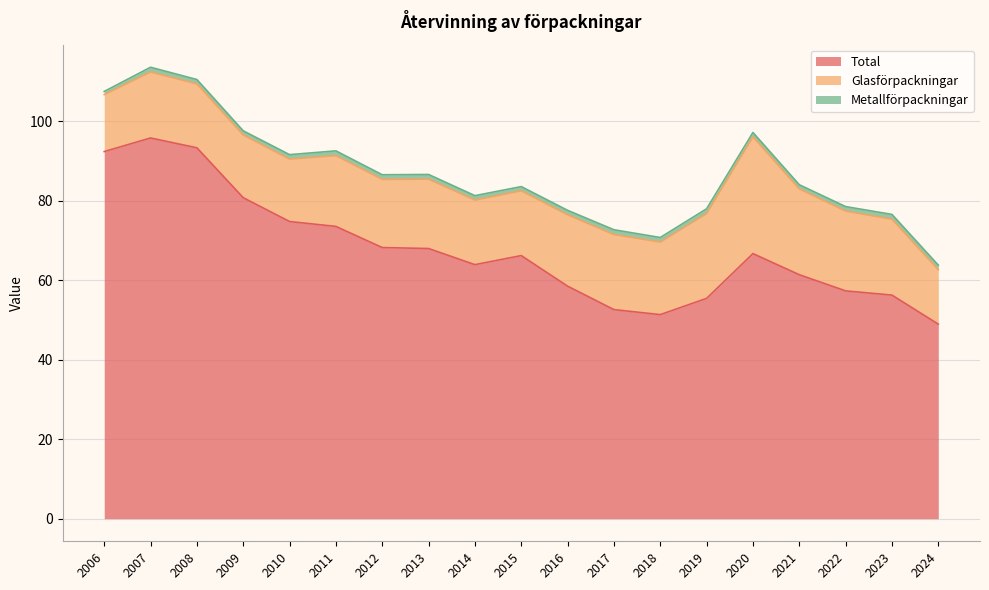

What is the value of the Metallförpackningar point at the 7th from the left?

1.1